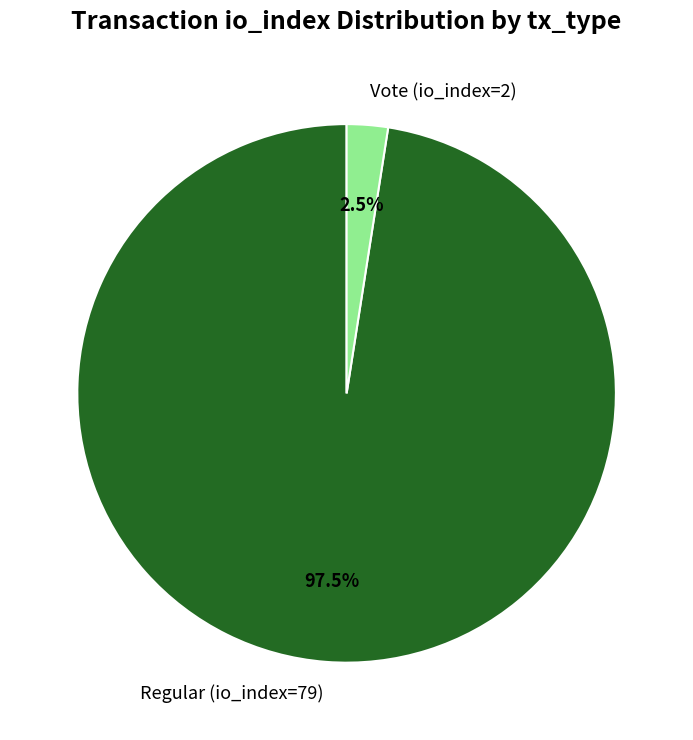

How many segments does this pie chart have?

2